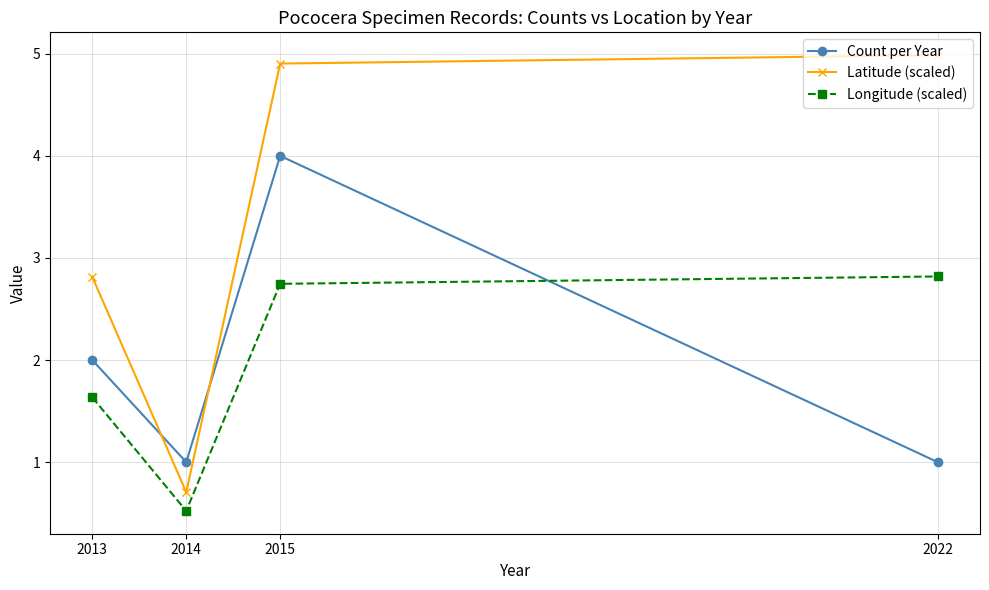

Rank the series by their maximum value, from highest to lowest.

Latitude (scaled), Count per Year, Longitude (scaled)